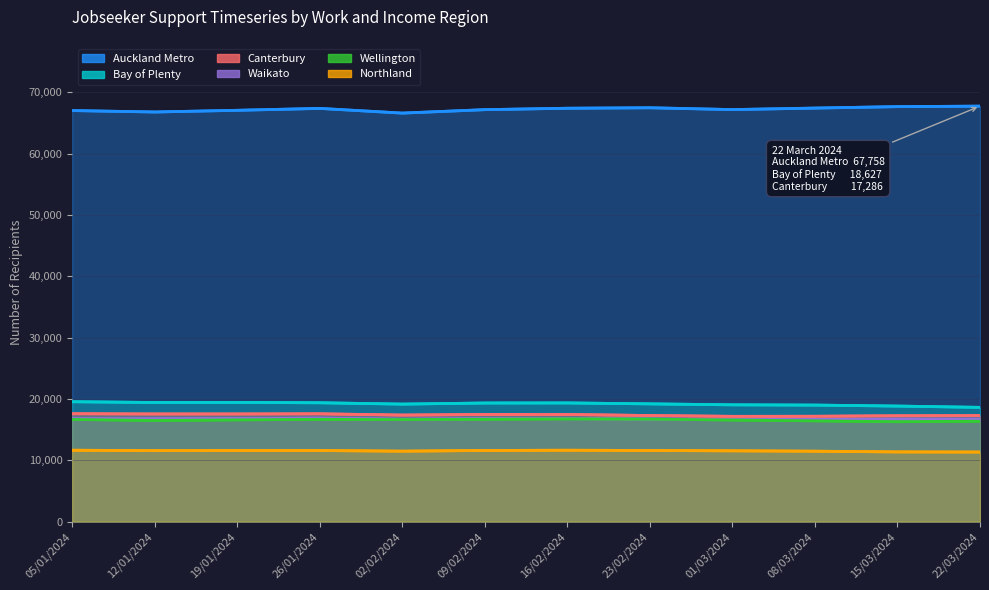

What position from the right is 08/03/2024?

3